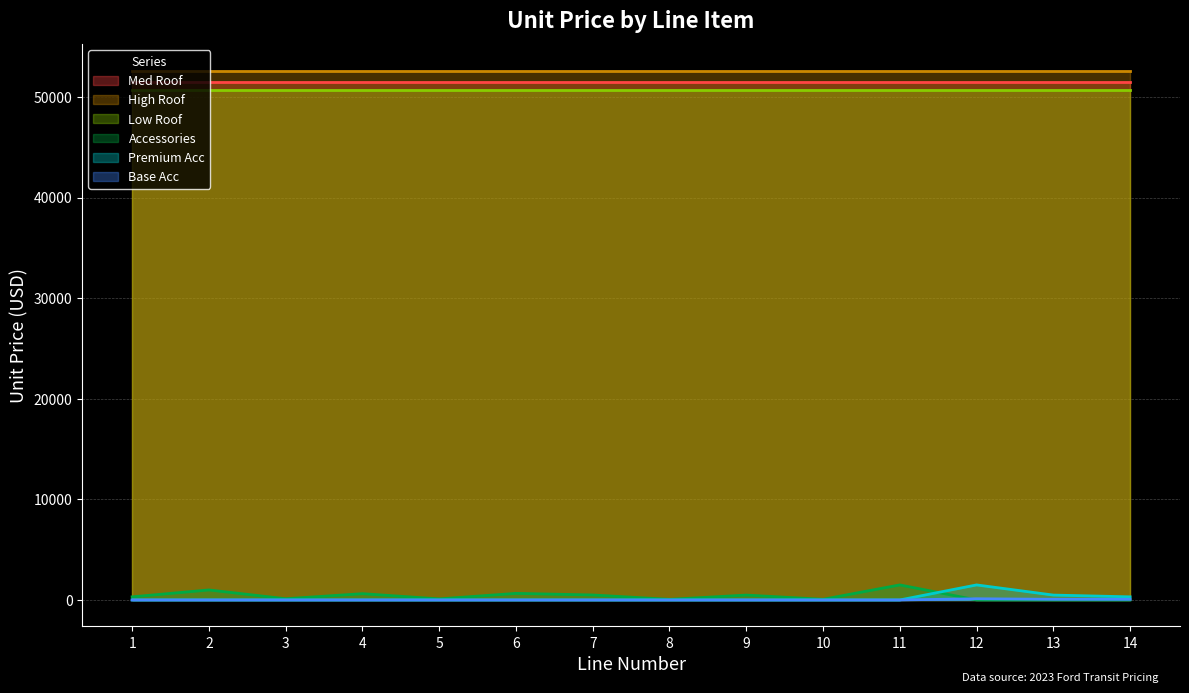

What is the maximum value shown in the chart?

52609.5